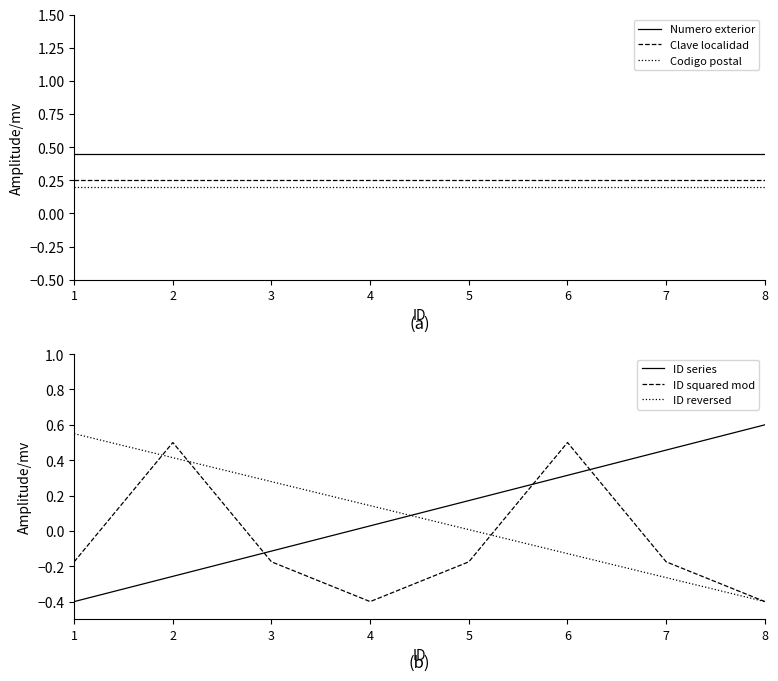

What is the value of the ID reversed point at the 1st from the left?

0.6